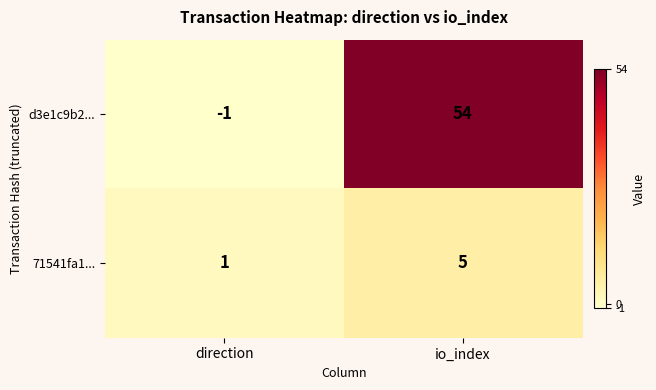

What is the total value across all series at io_index?

59